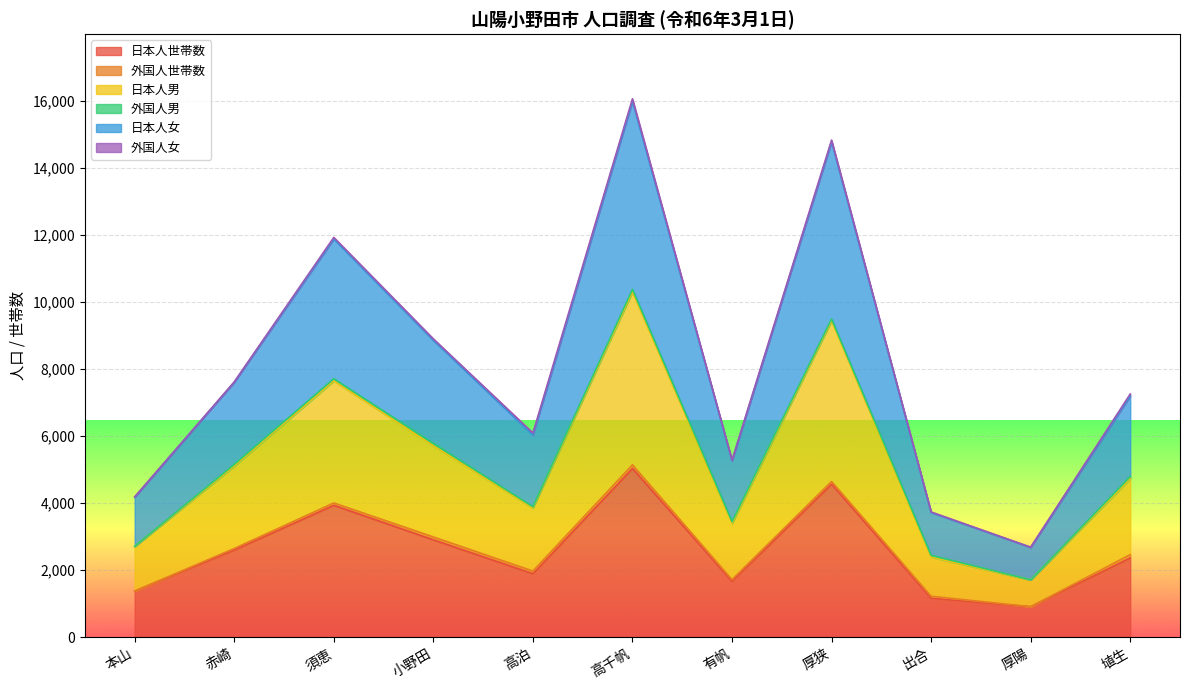

At which category does 日本人女 reach its first local peak?

須恵